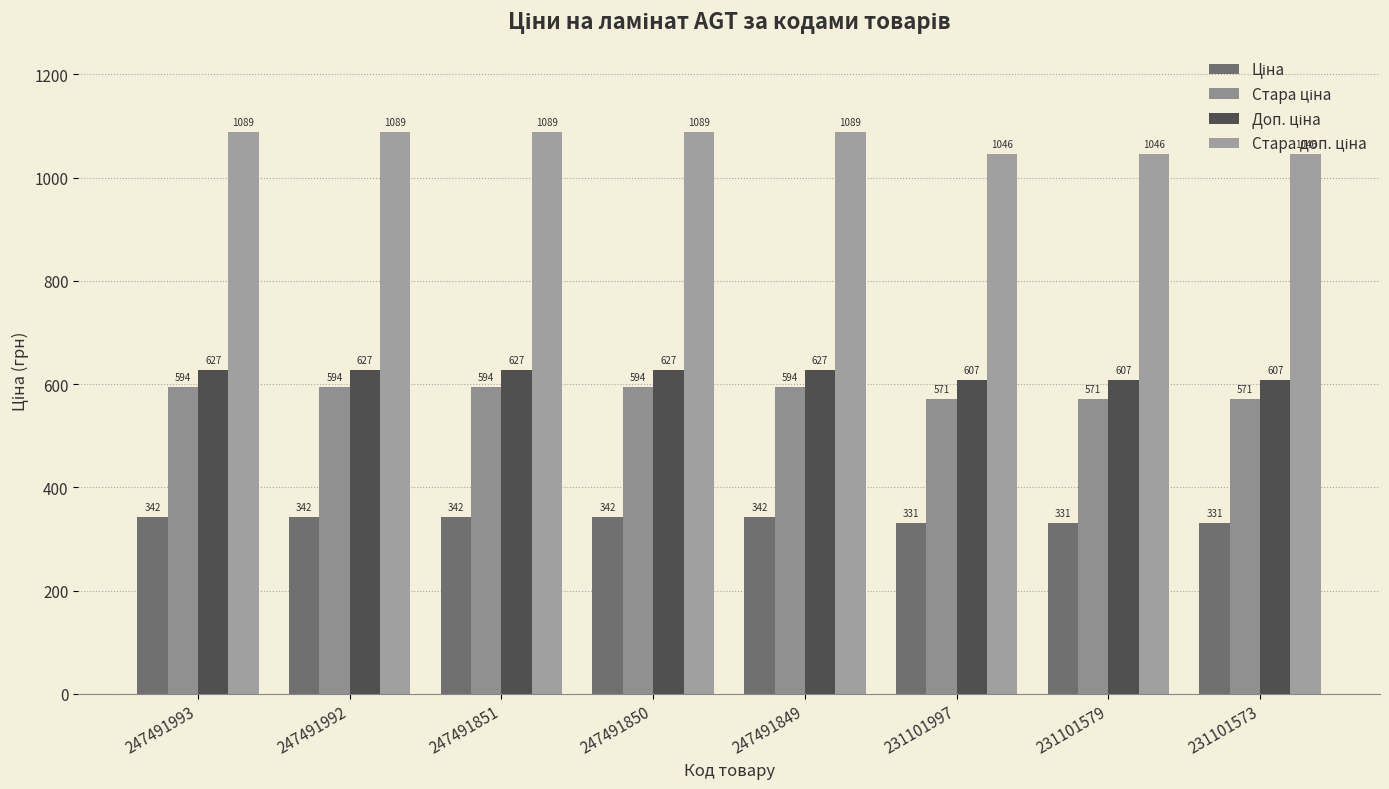

Does the chart contain stacked bars?

No